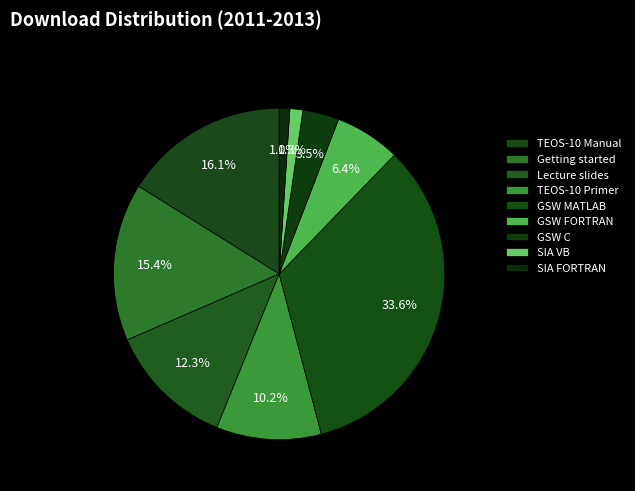

Which category has the biggest portion of the pie?

GSW MATLAB